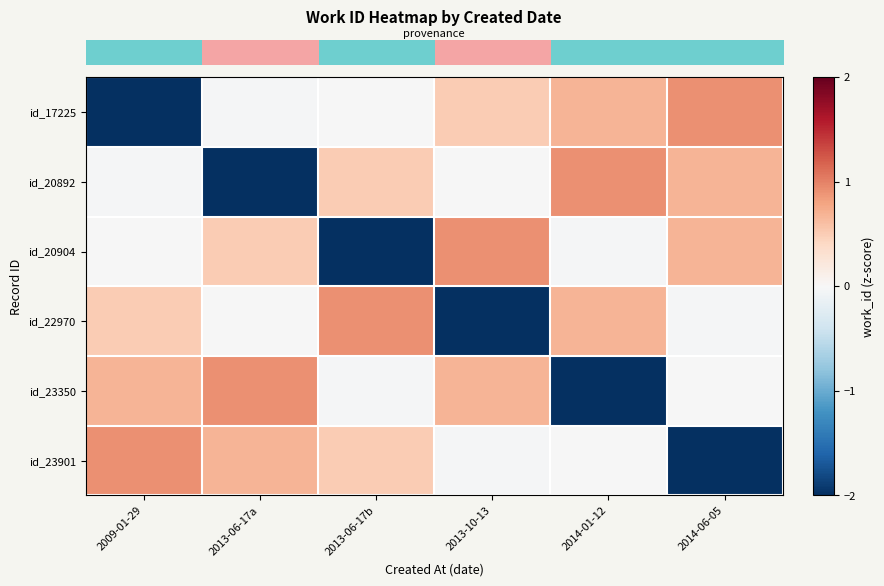

At how many categories does at least one series exceed 0?

6